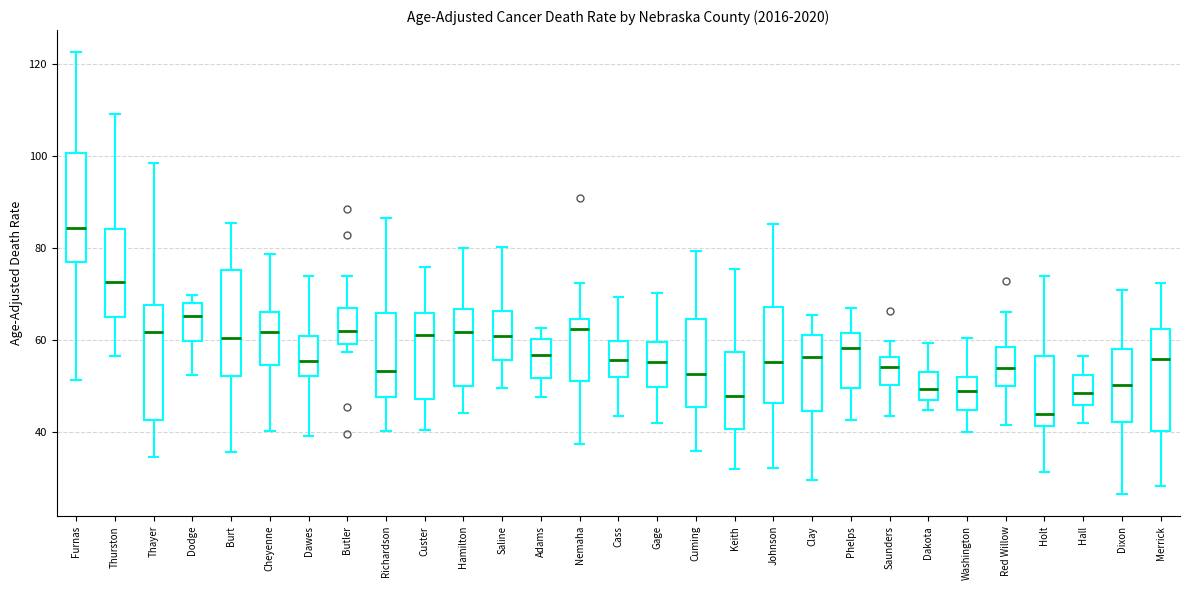

Reading left to right, read every box against the y-axis: the position of its median line, the range the box covers, and the ends of its whiskers. The values are not printed on the chart, so give them approximately, as read against the axis.

Furnas: median 84, box 78 to 100, whiskers 52 to 122
Thurston: median 72, box 64 to 84, whiskers 56 to 110
Thayer: median 62, box 42 to 68, whiskers 34 to 98
Dodge: median 66, box 60 to 68, whiskers 52 to 70
Burt: median 60, box 52 to 76, whiskers 36 to 86
Cheyenne: median 62, box 54 to 66, whiskers 40 to 78
Dawes: median 56, box 52 to 60, whiskers 40 to 74
Butler: median 62, box 60 to 66, whiskers 58 to 74
Richardson: median 54, box 48 to 66, whiskers 40 to 86
Custer: median 62, box 48 to 66, whiskers 40 to 76
Hamilton: median 62, box 50 to 66, whiskers 44 to 80
Saline: median 60, box 56 to 66, whiskers 50 to 80
Adams: median 56, box 52 to 60, whiskers 48 to 62
Nemaha: median 62, box 52 to 64, whiskers 38 to 72
Cass: median 56, box 52 to 60, whiskers 44 to 70
Gage: median 56, box 50 to 60, whiskers 42 to 70
Cuming: median 52, box 46 to 64, whiskers 36 to 80
Keith: median 48, box 40 to 58, whiskers 32 to 76
Johnson: median 56, box 46 to 68, whiskers 32 to 86
Clay: median 56, box 44 to 62, whiskers 30 to 66
Phelps: median 58, box 50 to 62, whiskers 42 to 68
Saunders: median 54, box 50 to 56, whiskers 44 to 60
Dakota: median 50, box 46 to 54, whiskers 44 to 60
Washington: median 48, box 44 to 52, whiskers 40 to 60
Red Willow: median 54, box 50 to 58, whiskers 42 to 66
Holt: median 44, box 42 to 56, whiskers 32 to 74
Hall: median 48, box 46 to 52, whiskers 42 to 56
Dixon: median 50, box 42 to 58, whiskers 26 to 70
Merrick: median 56, box 40 to 62, whiskers 28 to 72